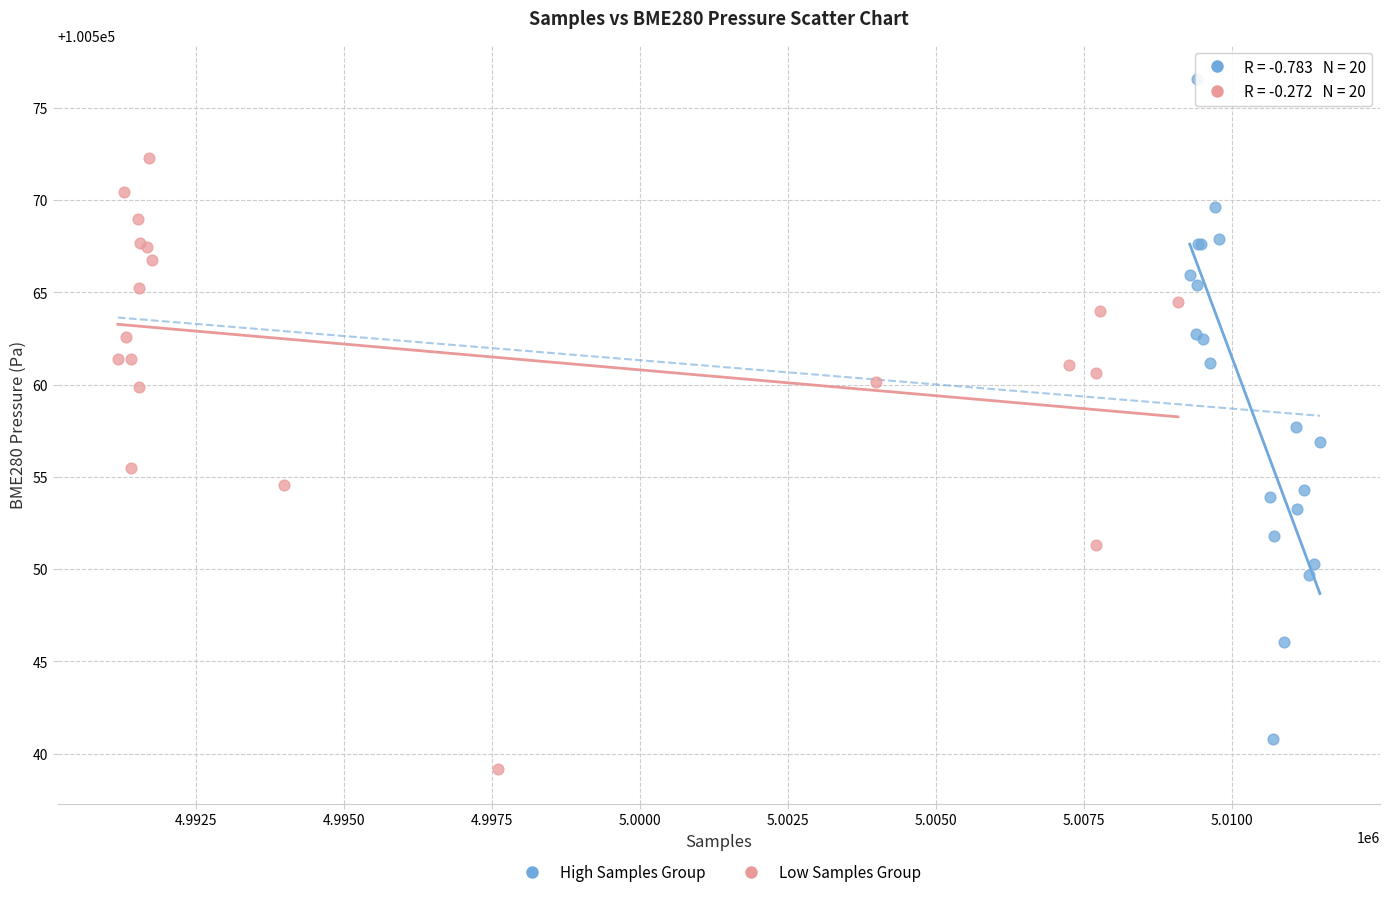

Which series has the largest Y range (max minus min)?

High Samples Group